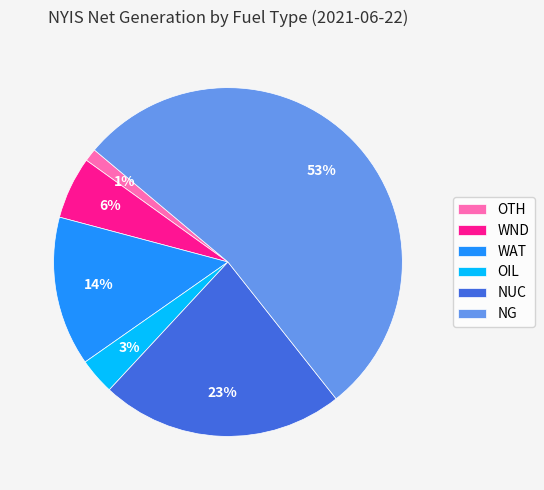

Rank the categories by value from highest to lowest.

NG, NUC, WAT, WND, OIL, OTH